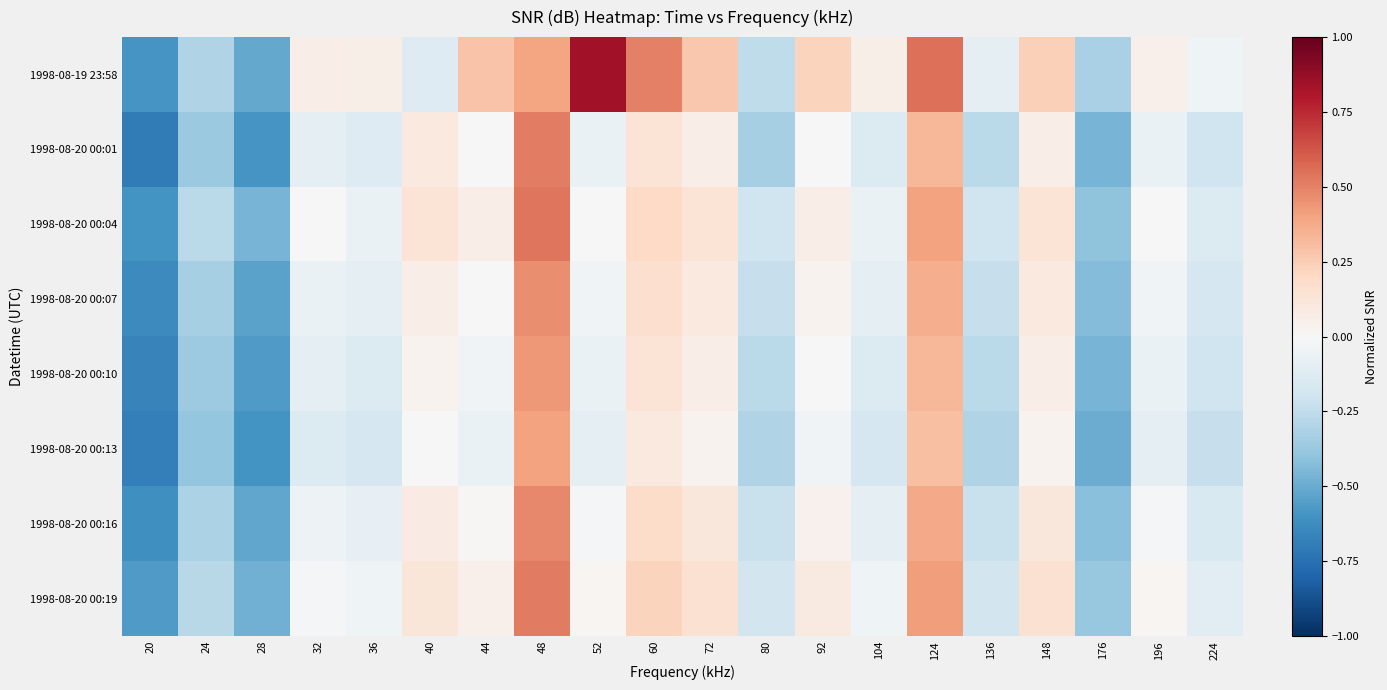

Which series has the largest total across all categories?

1998-08-19 23:58